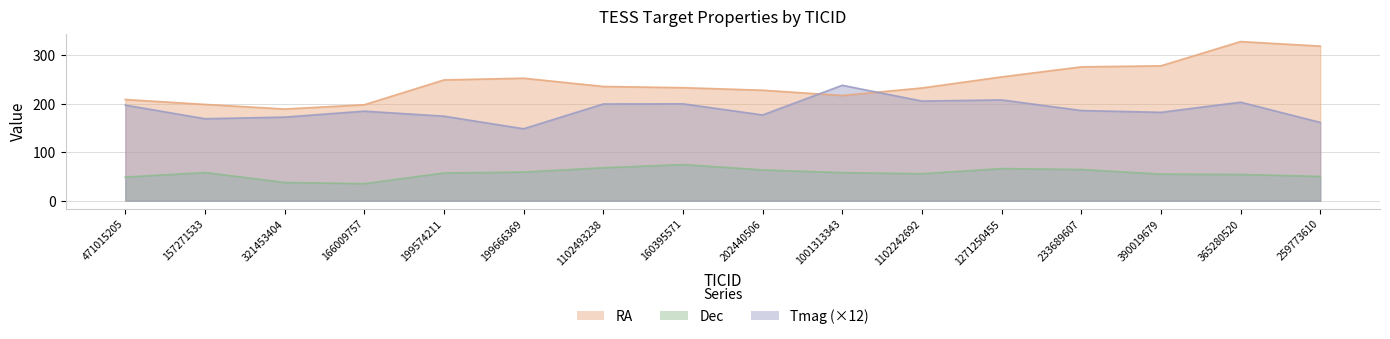

Which series has the largest range (max minus min)?

RA